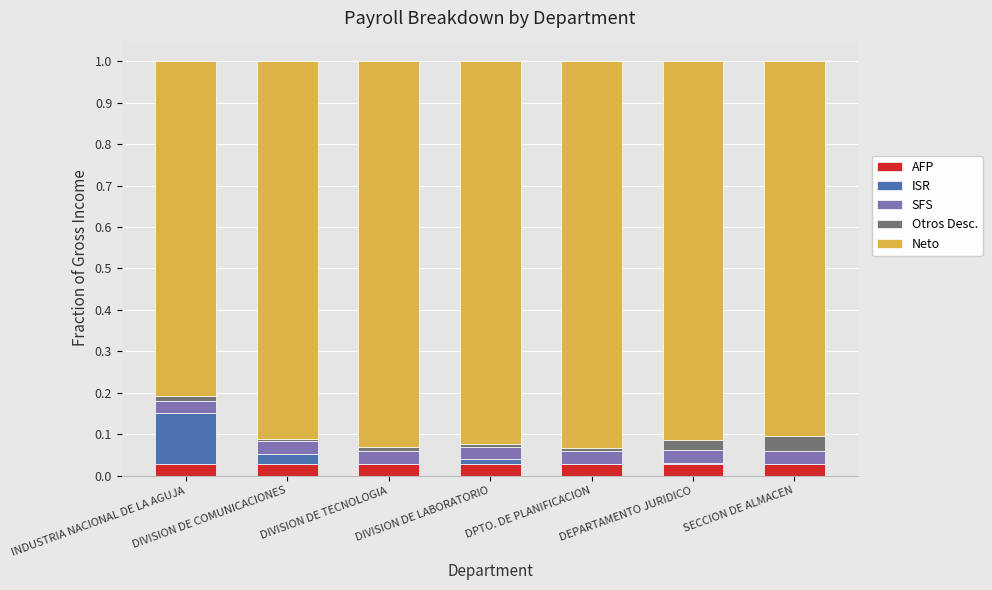

True or false: AFP has a value of 0.0 at SECCION DE ALMACEN.

True